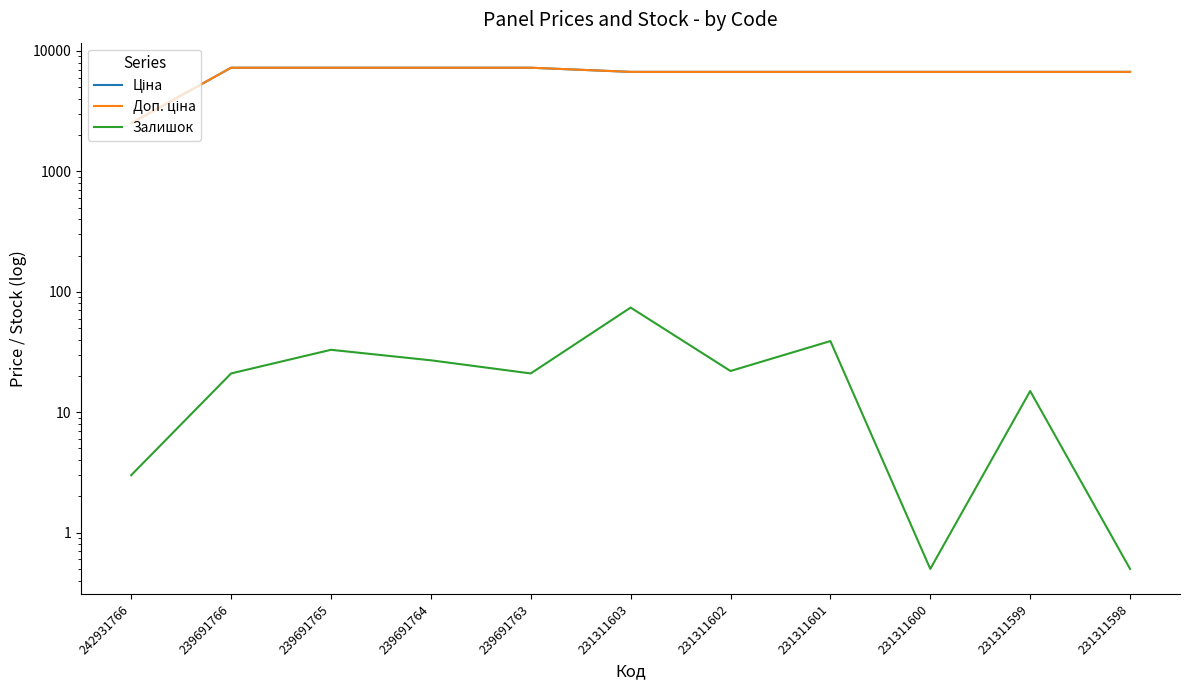

True or false: Ціна has more than 2 interior local peaks.

False